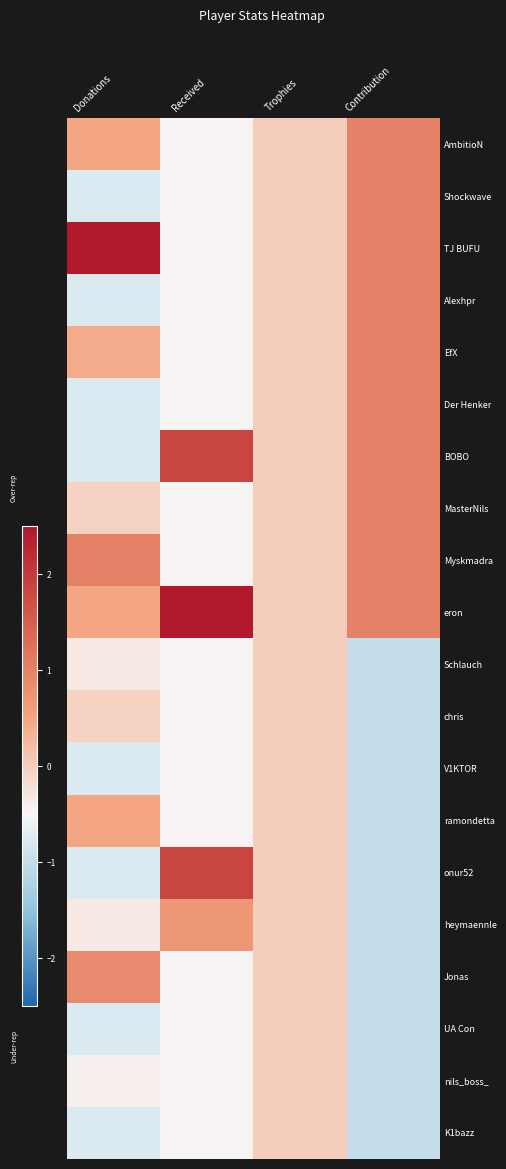

Which category has the highest value across all series?

Donations